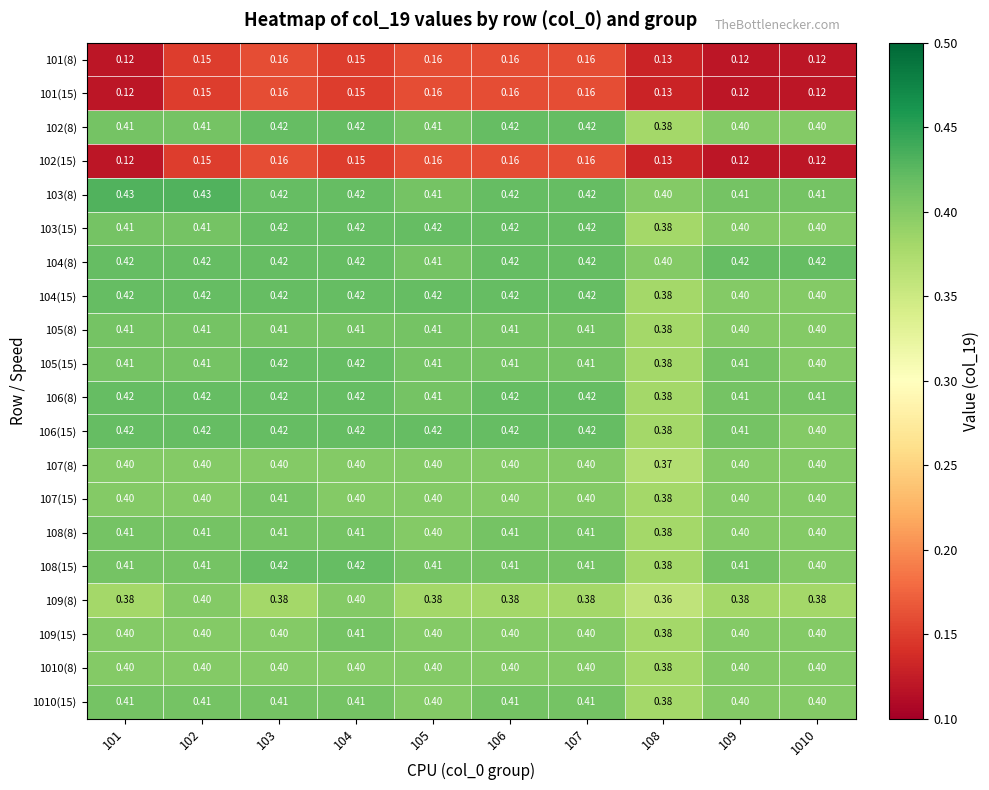

Is the value of 108(8) at 108 greater than the value of 103(15) at 104?

No